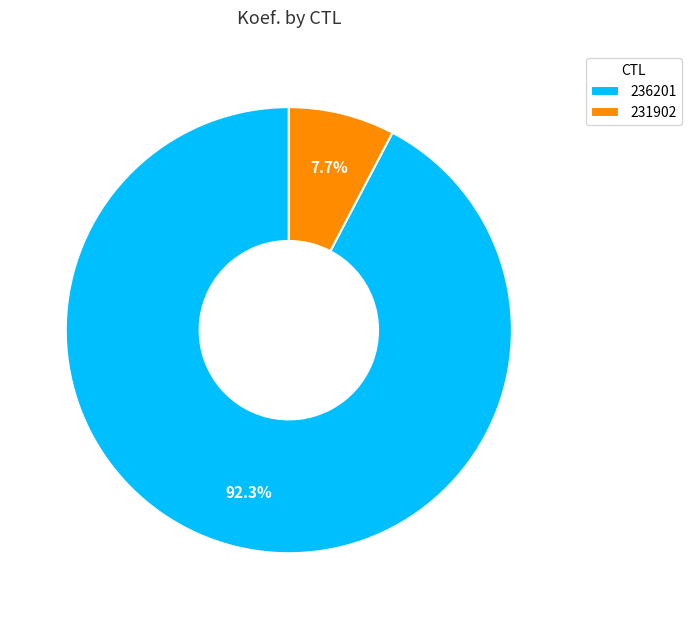

Which slice represents more than half of the pie?

236201